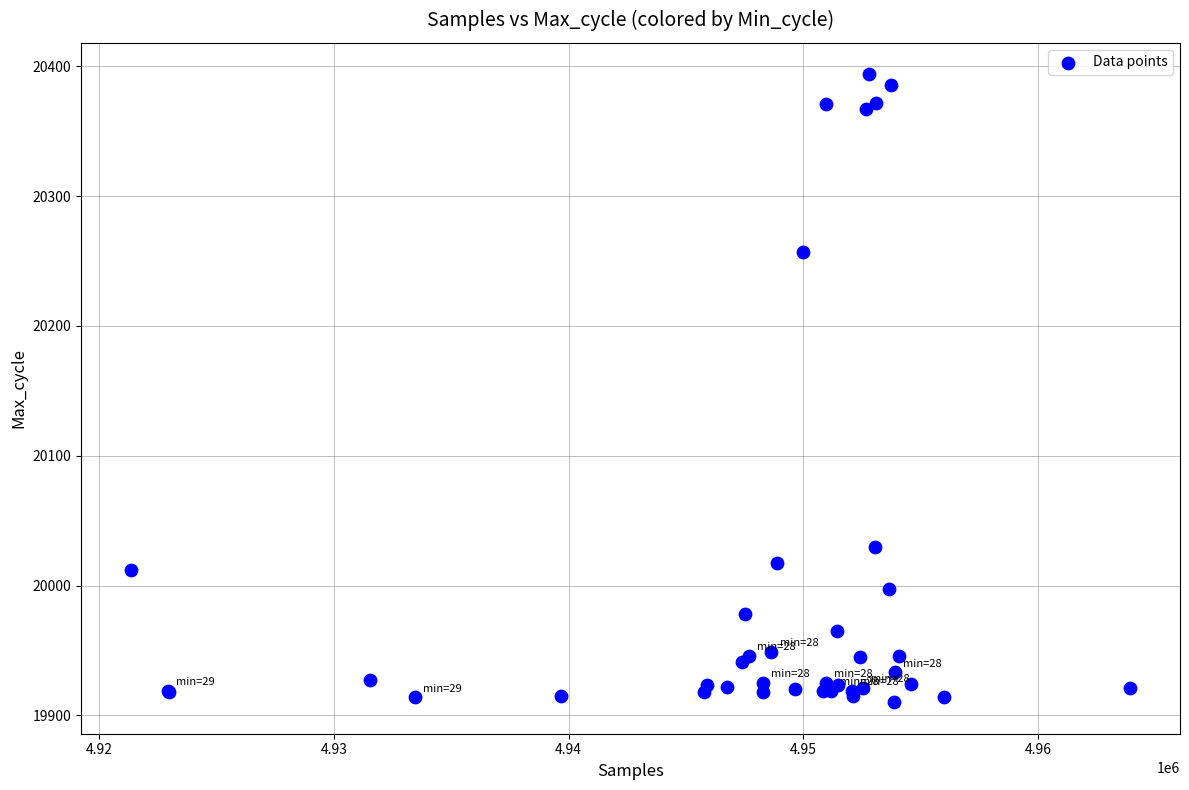

What Y value in the scatter plot is closest to 20152?

20257